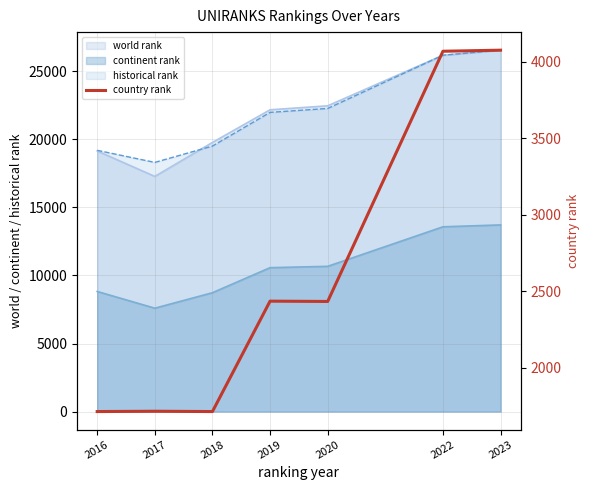

Between 2023 and 2017, which is larger?

2023